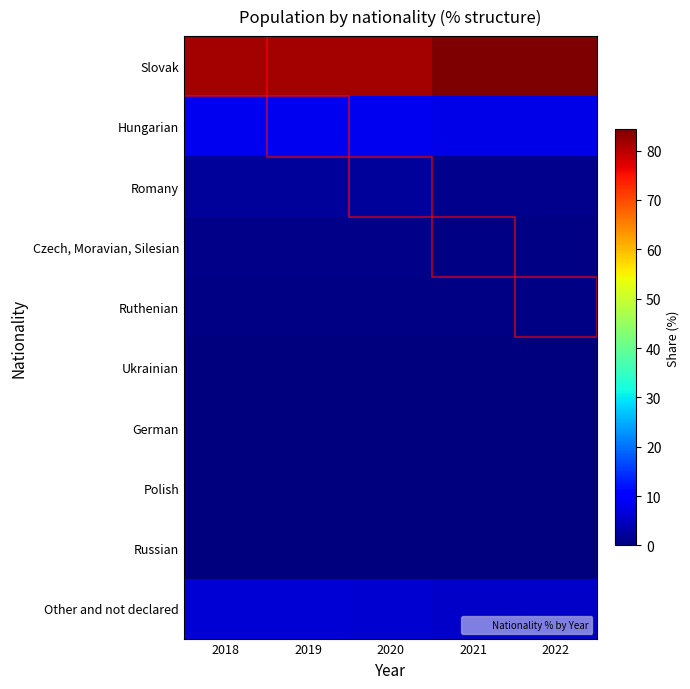

Rank the series by their maximum value, from highest to lowest.

Slovak, Hungarian, Other and not declared, Romany, Czech, Moravian, Silesian, Ruthenian, Ukrainian, German, Polish, Russian